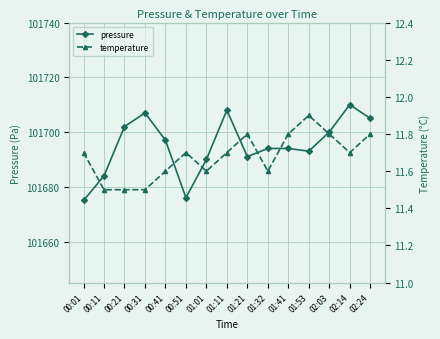

Where is the first local minimum for pressure?

00:51